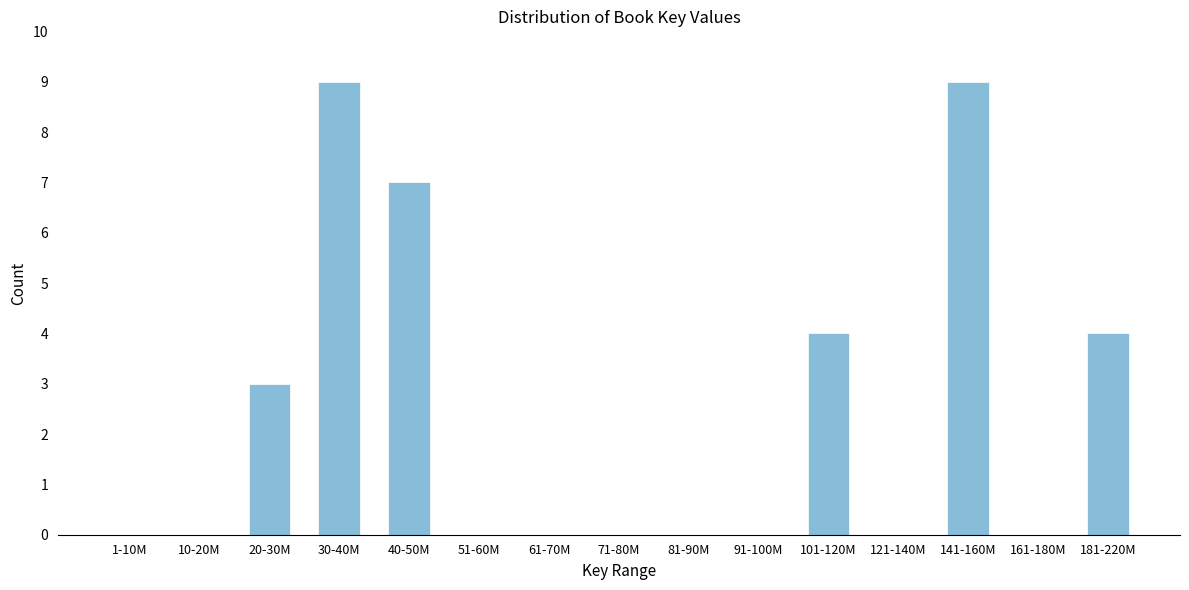

Reading left to right, what are all the values shown in this chart?

1-10M=0	10-20M=0	20-30M=3	30-40M=9	40-50M=7	51-60M=0	61-70M=0	71-80M=0	81-90M=0	91-100M=0	101-120M=4	121-140M=0	141-160M=9	161-180M=0	181-220M=4